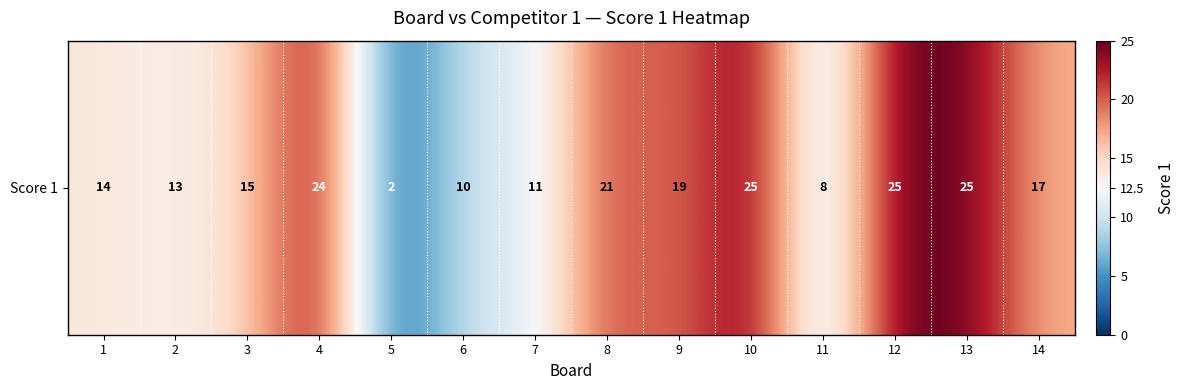

What is the minimum value shown in the chart?

2